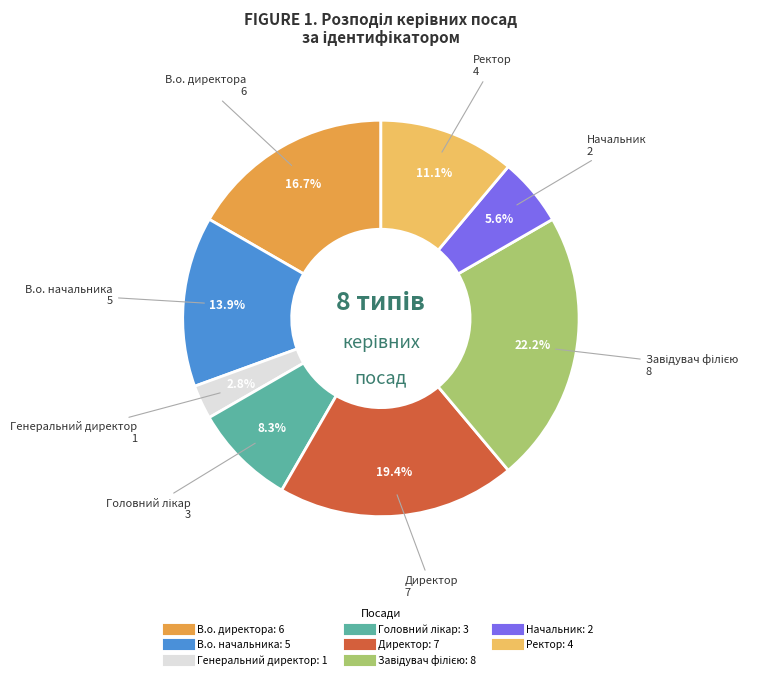

Approximately how many times larger is the value at Генеральний директор compared to Начальник?

0.5